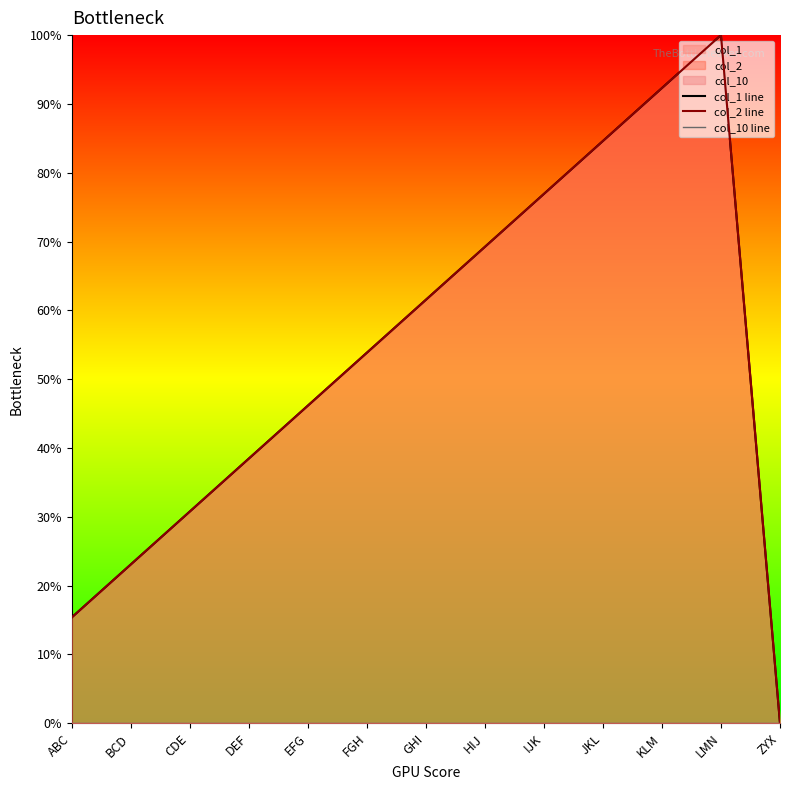

What is the label of the 2nd point from the right?

LMN